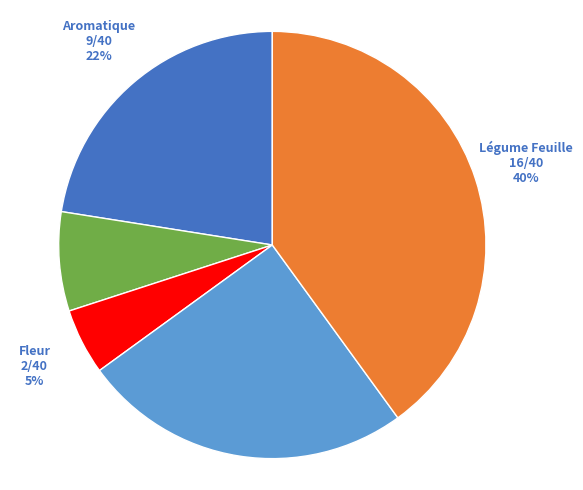

The Légume Feuille slice represents 40% of the pie. True or false?

True